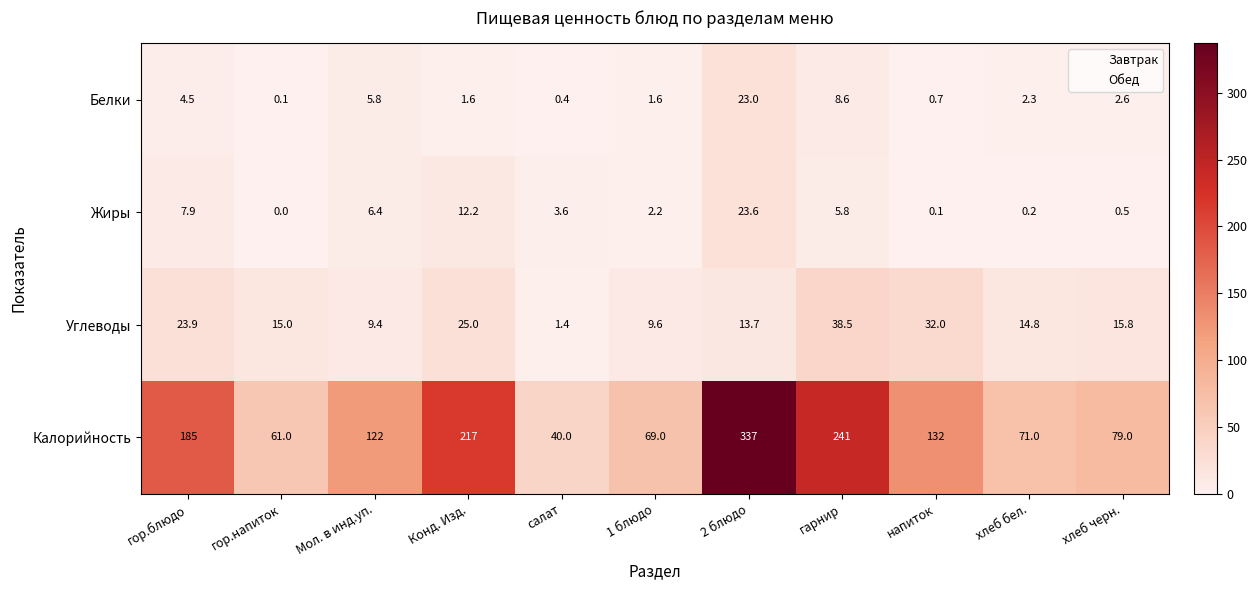

What is the minimum value for Углеводы?

1.4